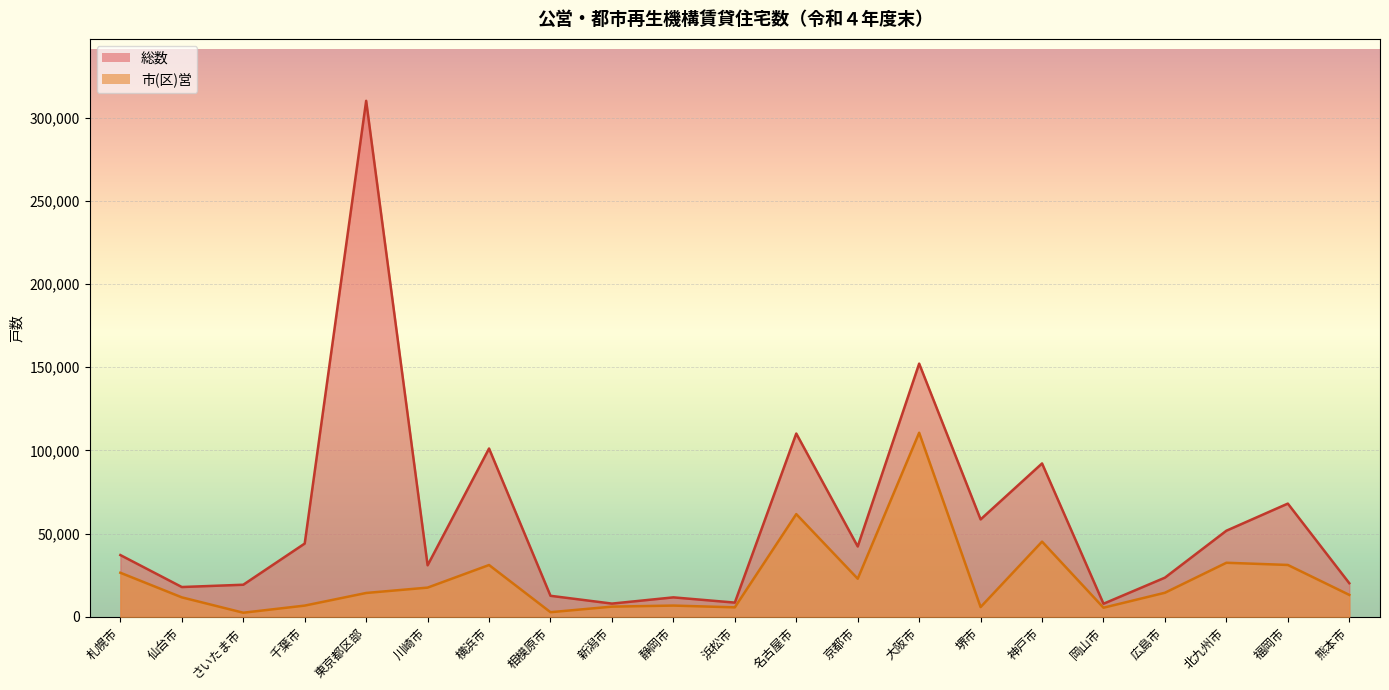

What is the average value of the 市(区)営 series?

22652